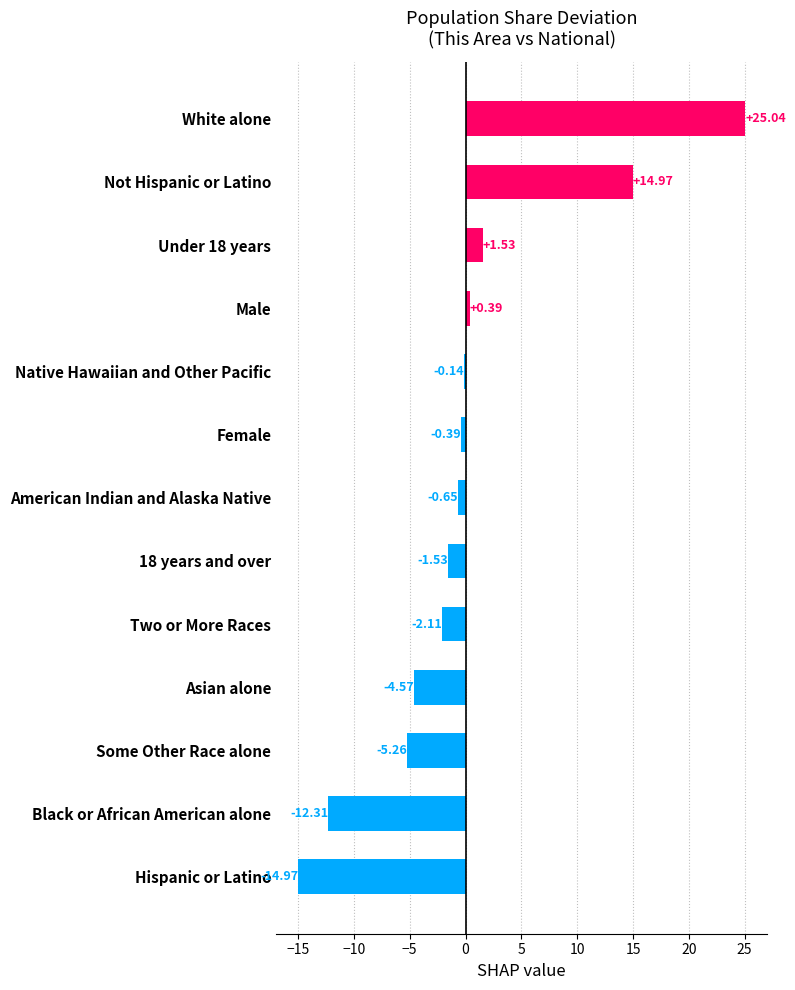

What is the difference between the second highest and minimum values?

29.9